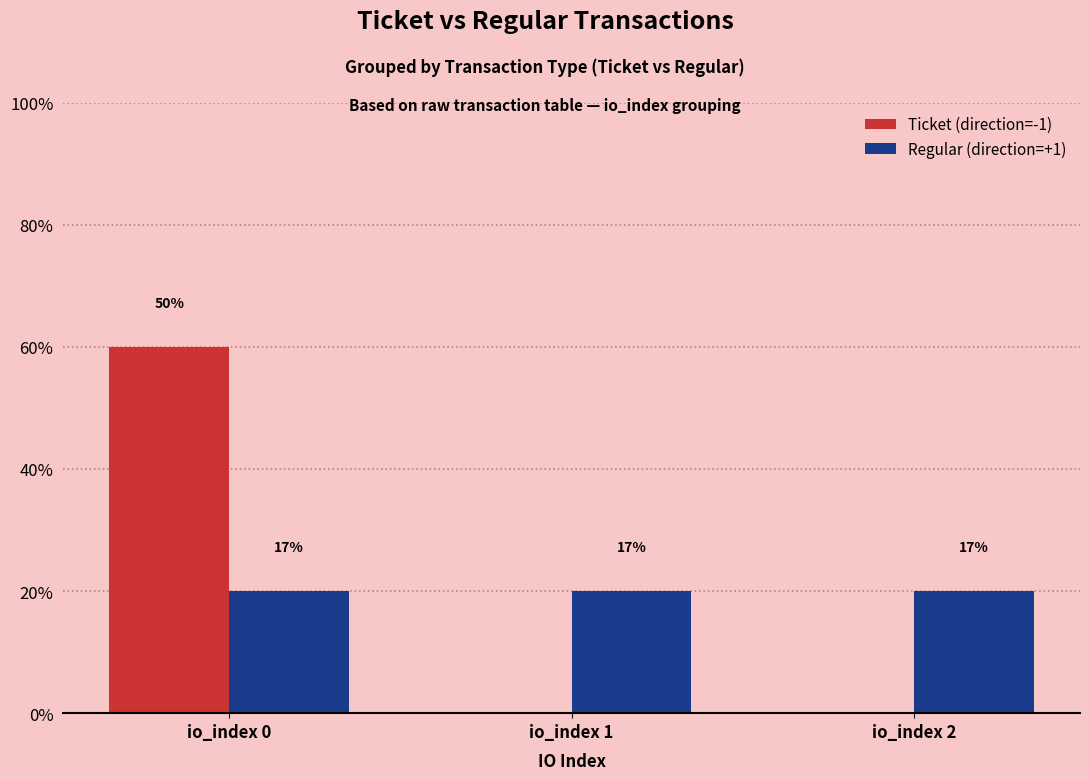

Rank the categories by Ticket (direction=-1) value from highest to lowest.

io_index 0, io_index 1, io_index 2